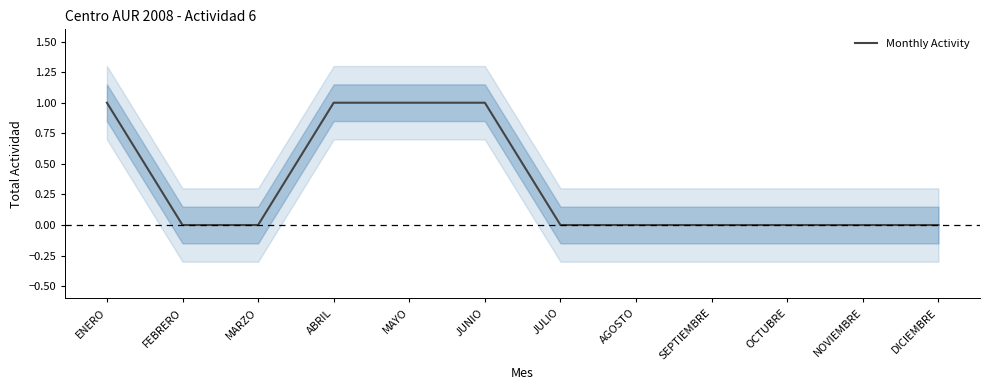

List the labels in order of value, largest first.

ENERO, ABRIL, MAYO, JUNIO, FEBRERO, MARZO, JULIO, AGOSTO, SEPTIEMBRE, OCTUBRE, NOVIEMBRE, DICIEMBRE